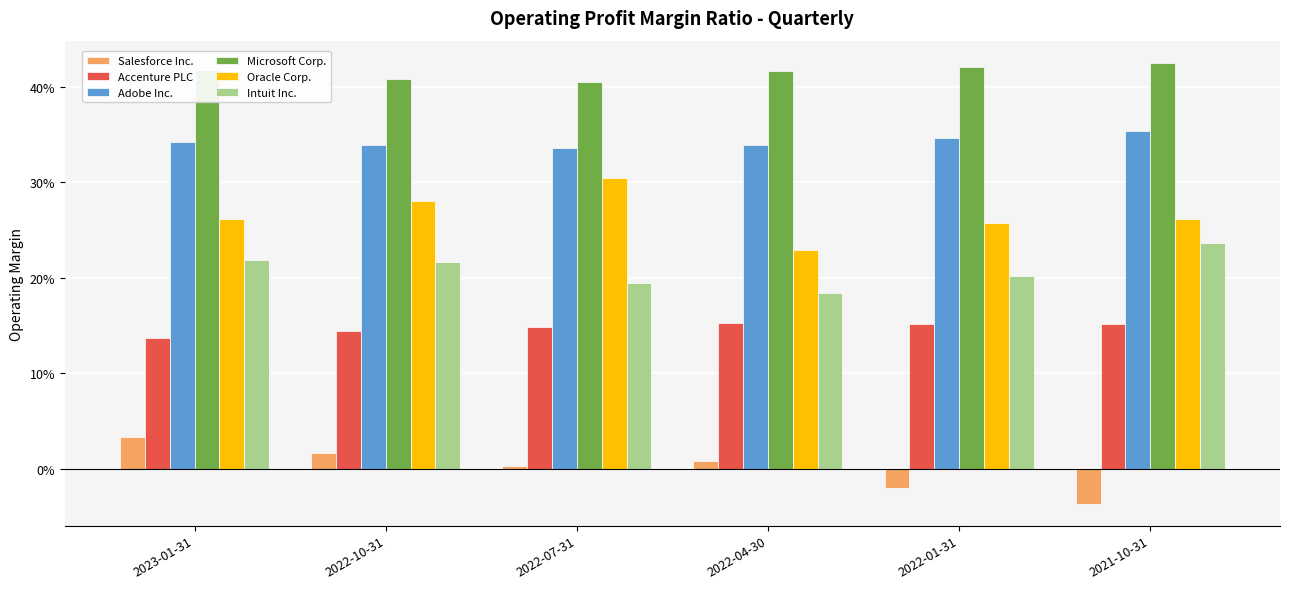

Are the bars grouped side by side (vs. stacked)?

Yes